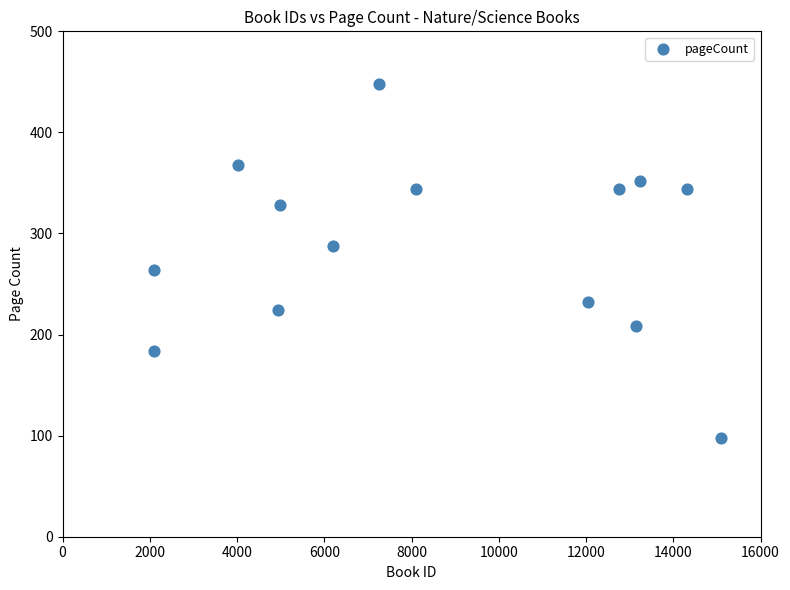

What is the range of Y values (max minus min)?

350